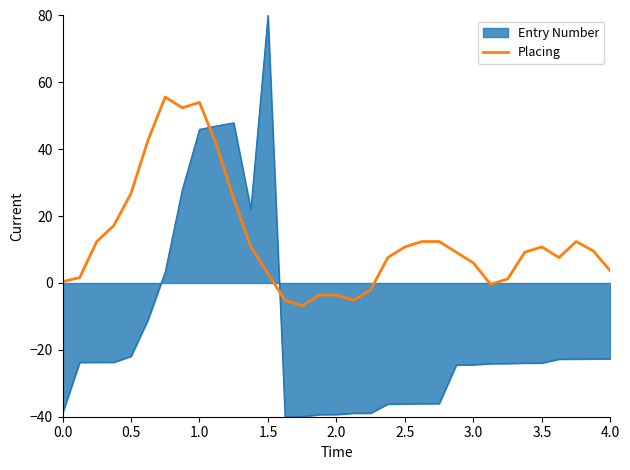

What is the difference between the maximum and minimum values in the Placing series?

62.4